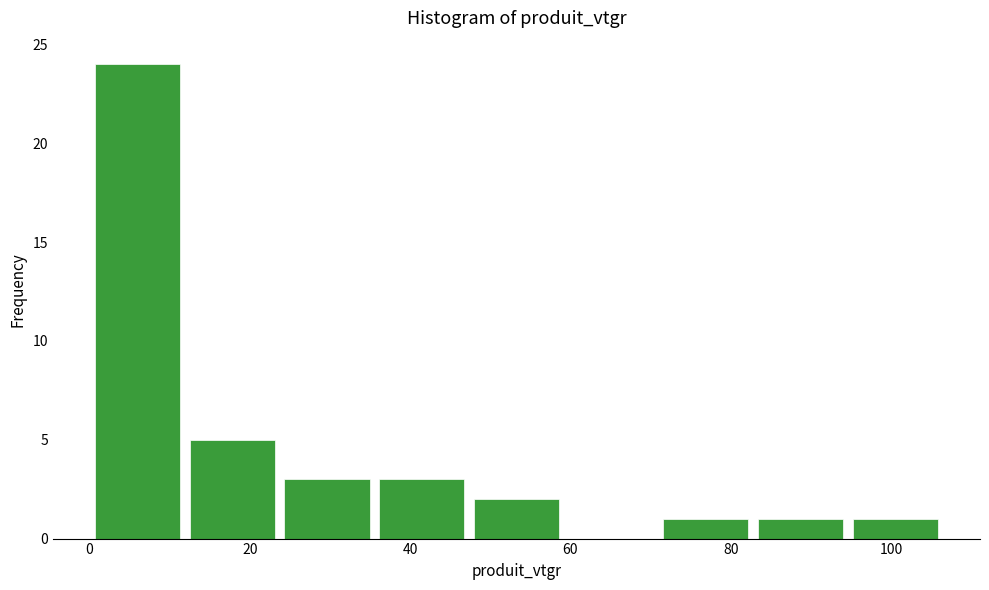

Reading left to right, transcribe this chart: for each bar, give the range it covers on the x-axis and its height. Neither the bar edges nor the heights are printed on the chart, so give them approximately, as read against the axes.

0 to 12: 24
12 to 24: 5
24 to 36: 3
36 to 48: 3
48 to 60: 2
60 to 70: 0
70 to 82: 1
82 to 94: 1
94 to 106: 1